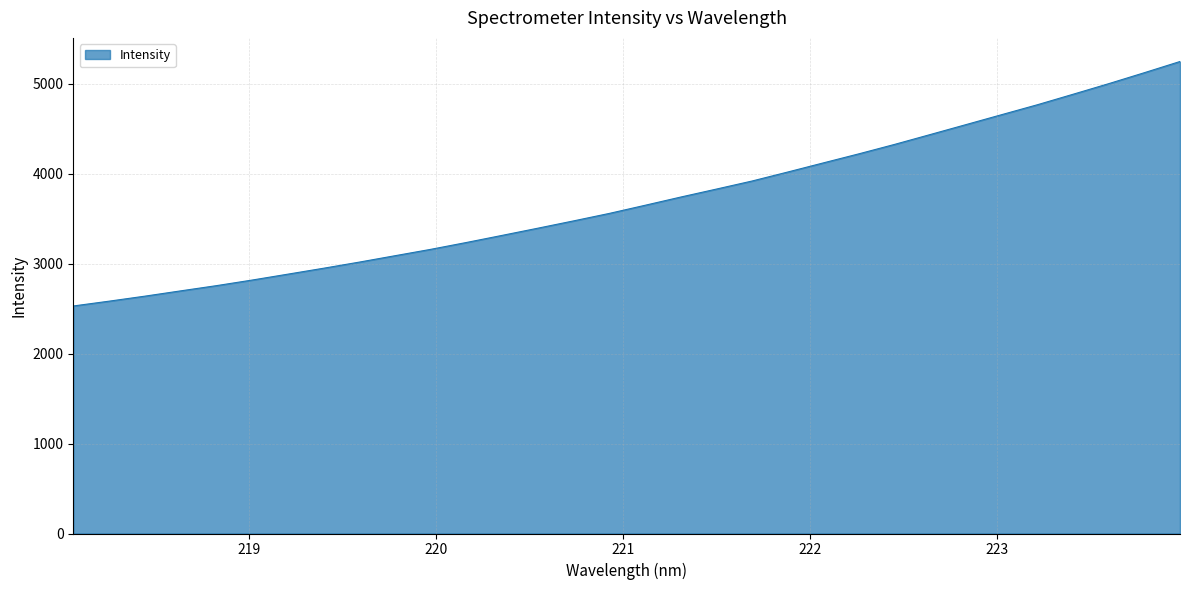

What is the greatest value displayed?

5244.6